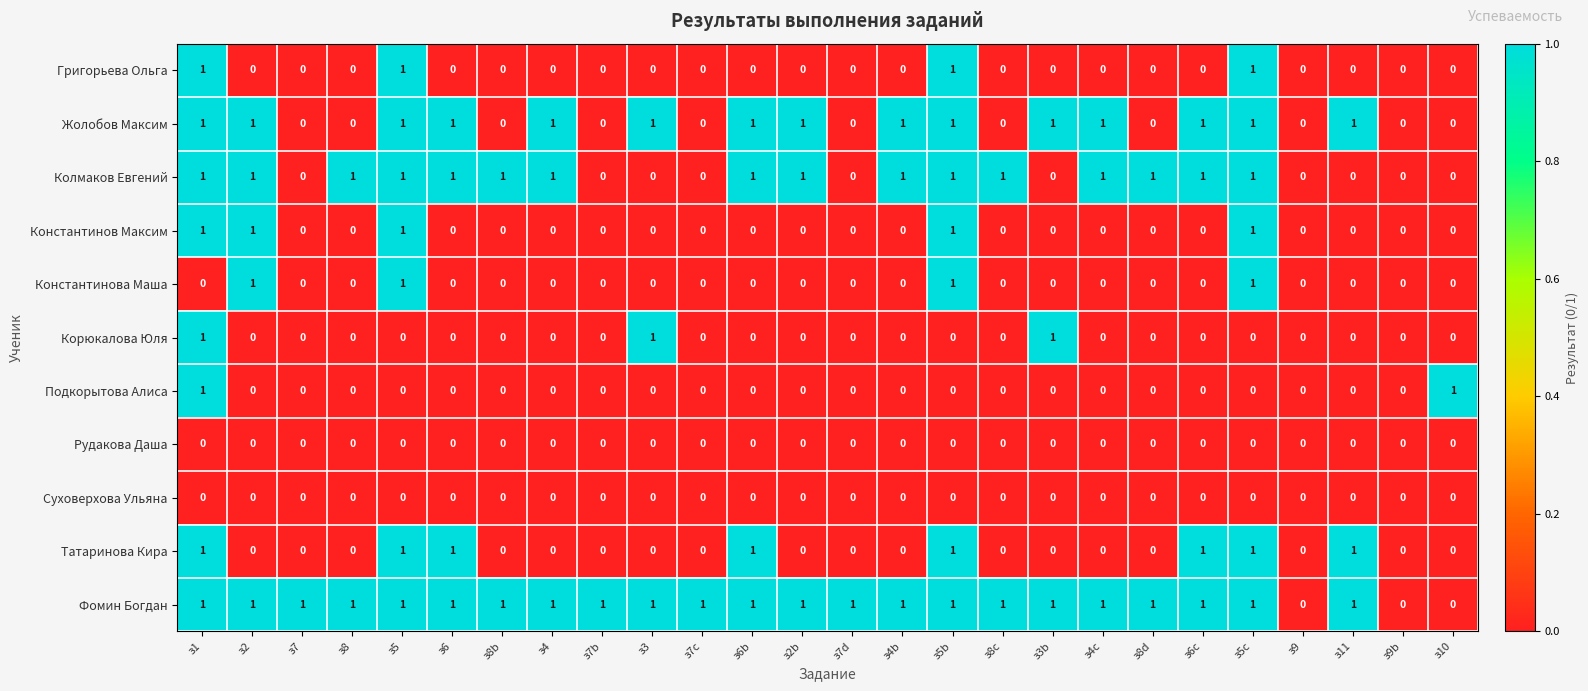

True or false: Григорьева Ольга has a value of 1 at з6b.

False